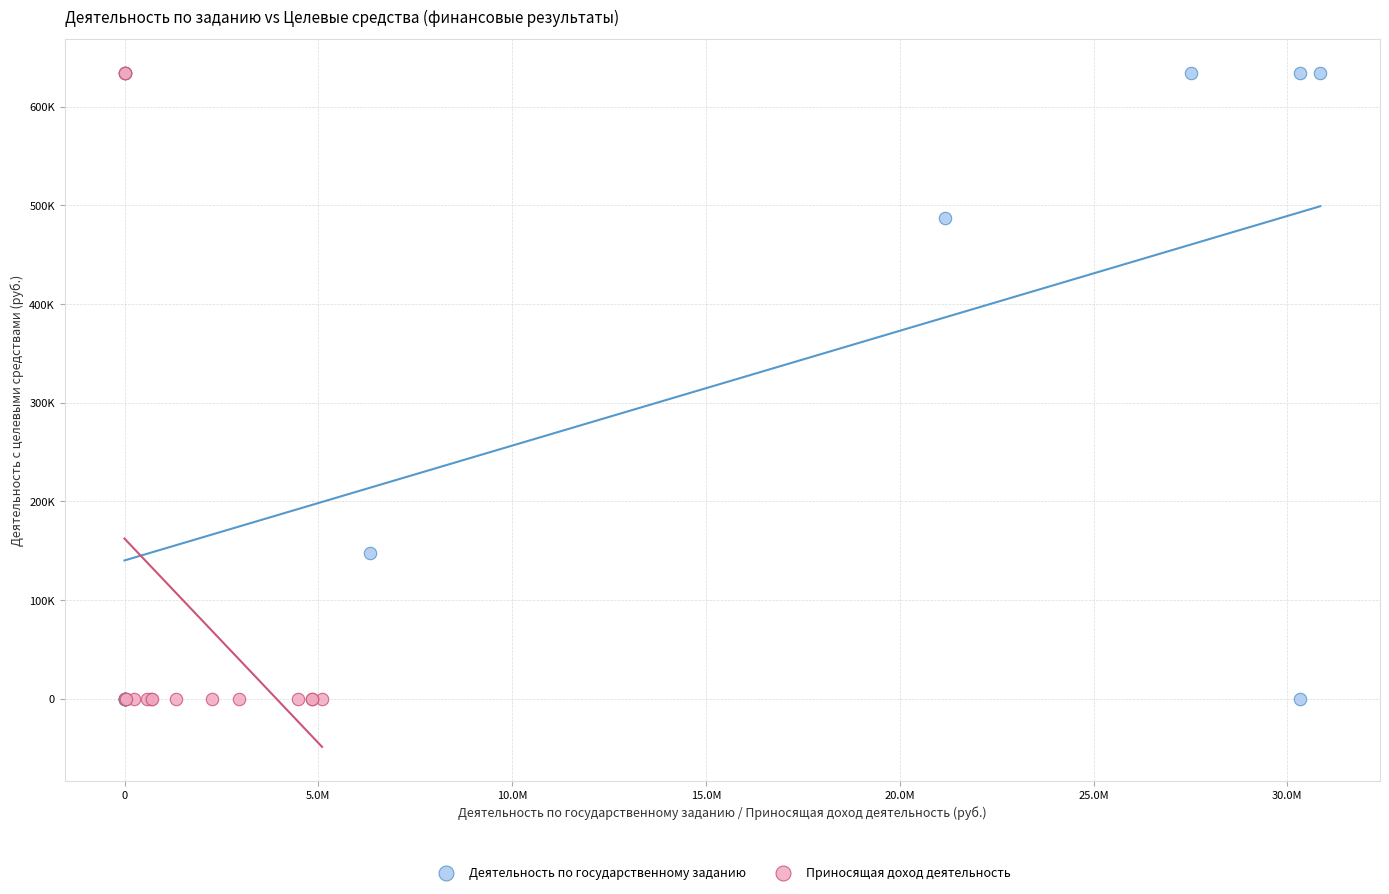

What are all the series names shown in the legend?

Деятельность по государственному заданию, Приносящая доход деятельность